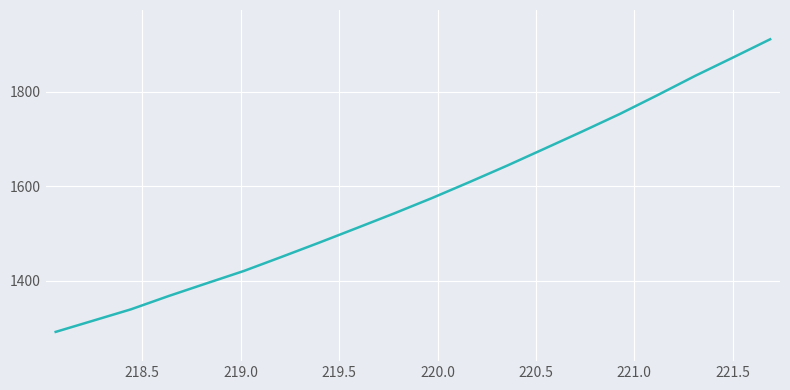

What is the smallest value displayed?

1291.2